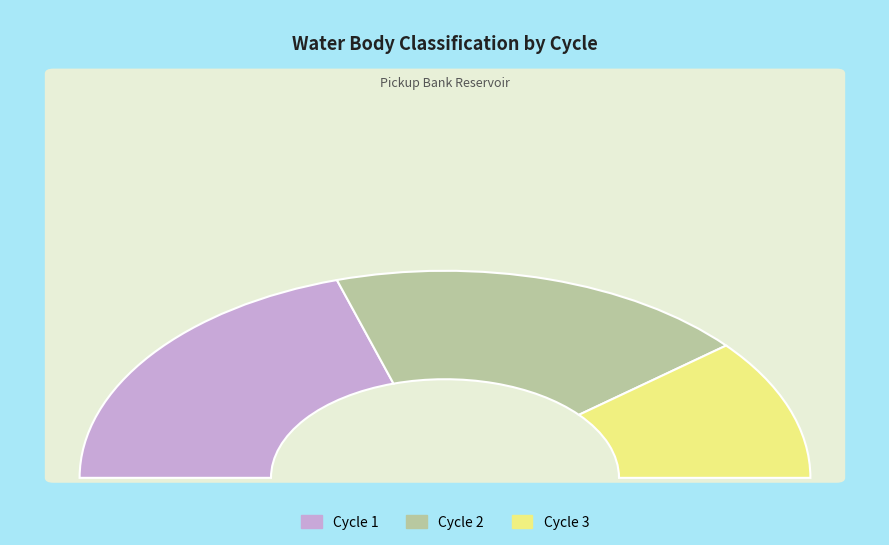

How many slices are in this pie chart?

3